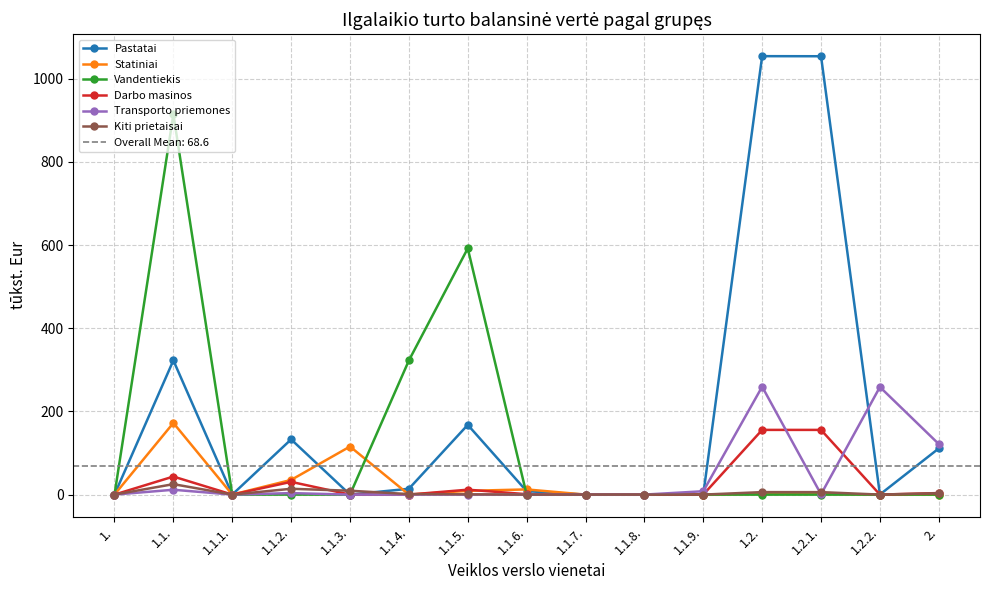

Which series has the largest range (max minus min)?

Pastatai